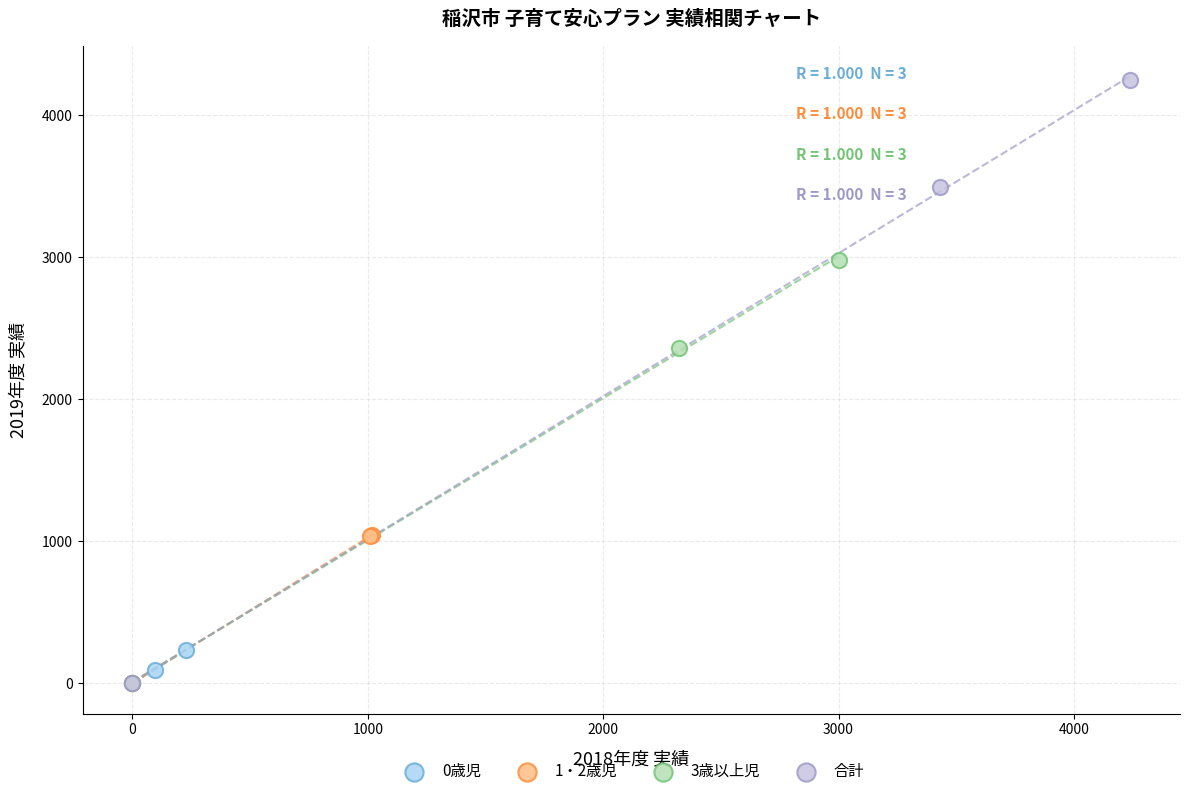

Which series has the largest Y range (max minus min)?

合計